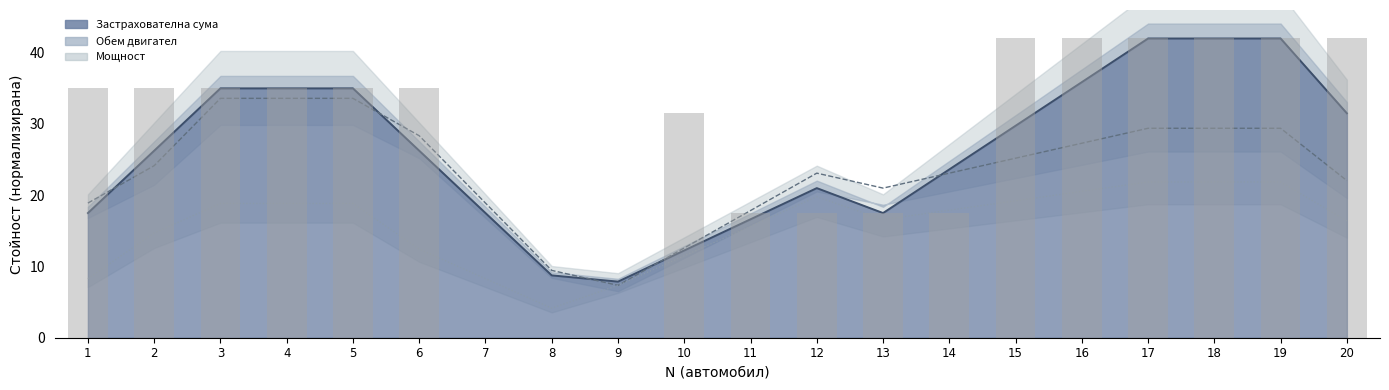

What is the lowest value of the Мощност series?

4.1